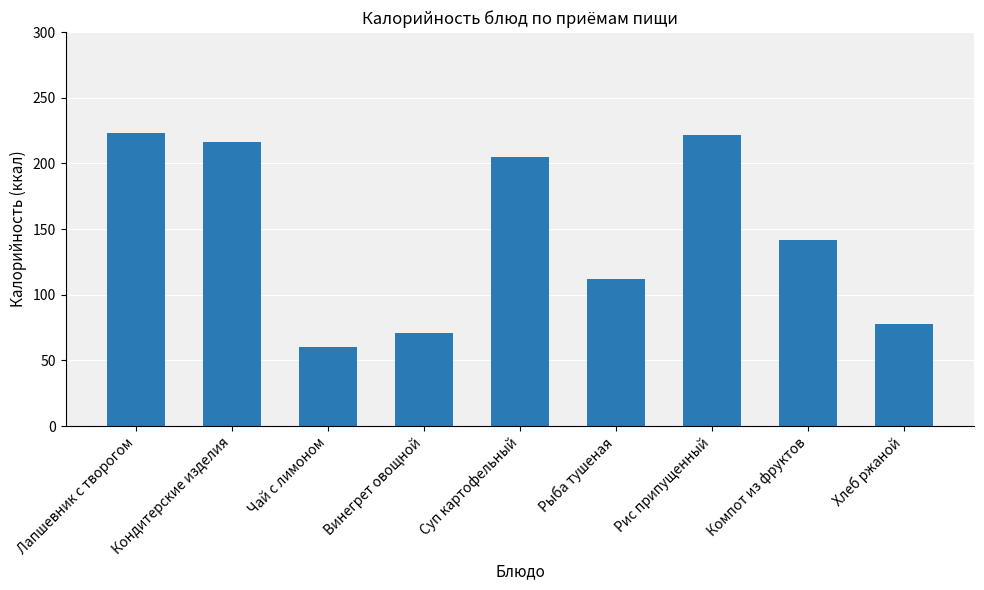

Where is the data nearest to the value 141?

Компот из фруктов